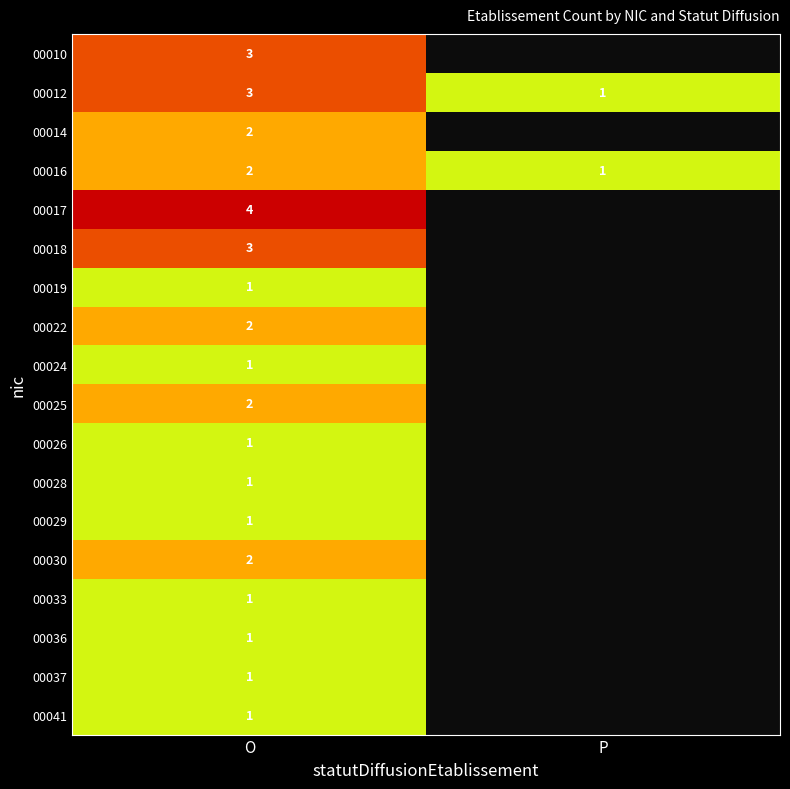

At which label is 00016 closest to 1?

P